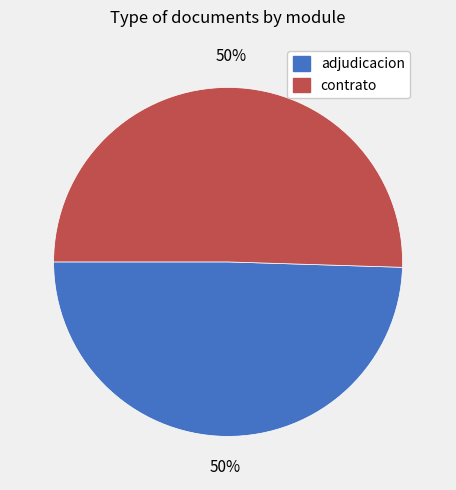

To the nearest percent, what is the combined percentage of contrato and adjudicacion?

100%